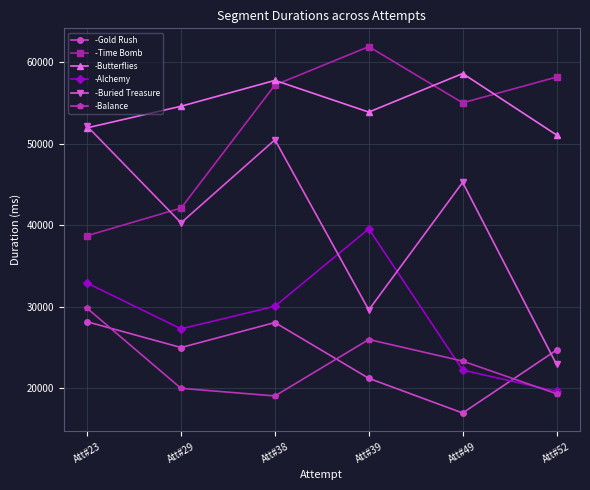

What is the spread (max minus min) of values at Att#49?

41669